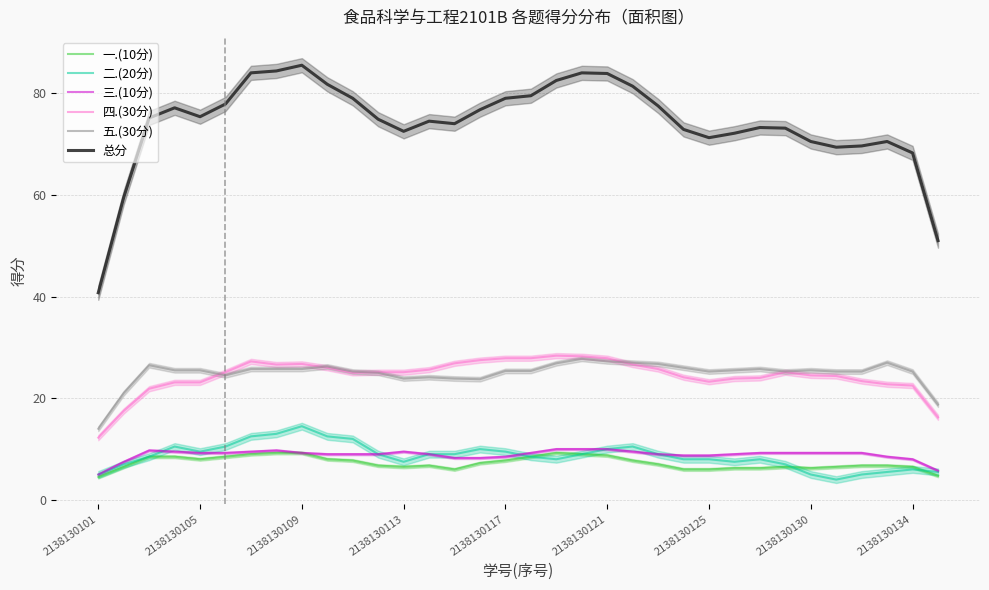

True or false: 三.(10分) and 总分 cross at least once.

False